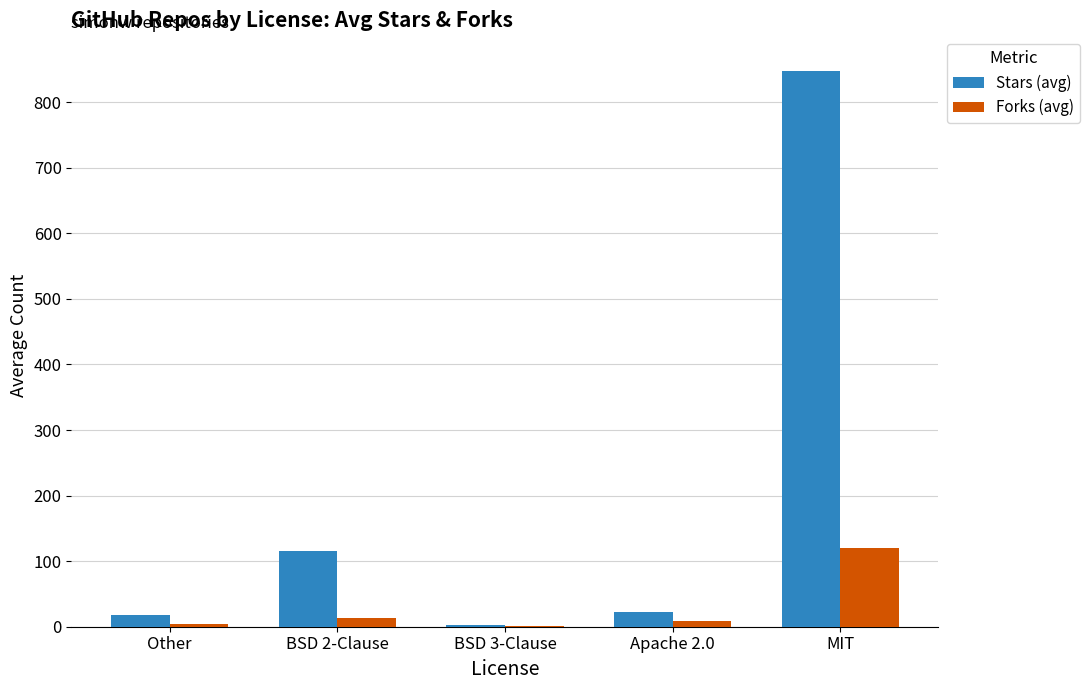

Which category has the highest value in the Forks (avg) series?

MIT